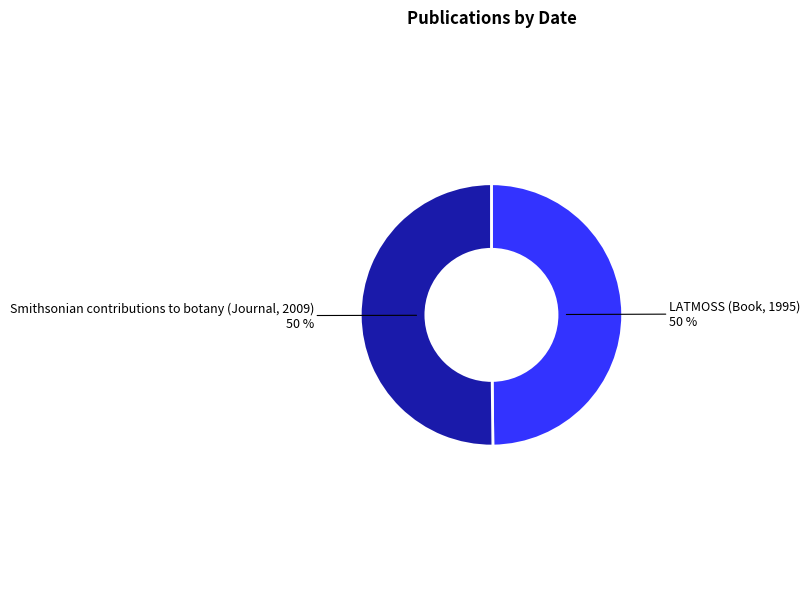

How many slices are in this pie chart?

2